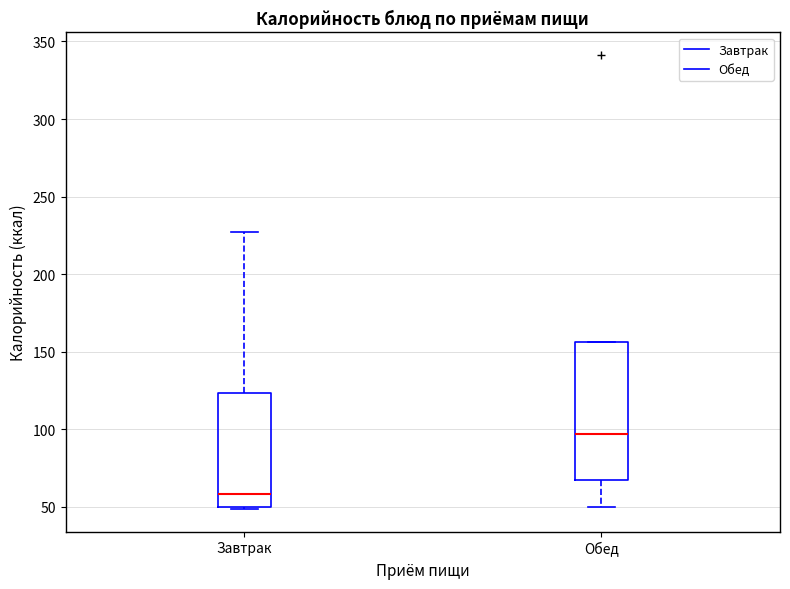

Which box's median line is the highest?

Обед